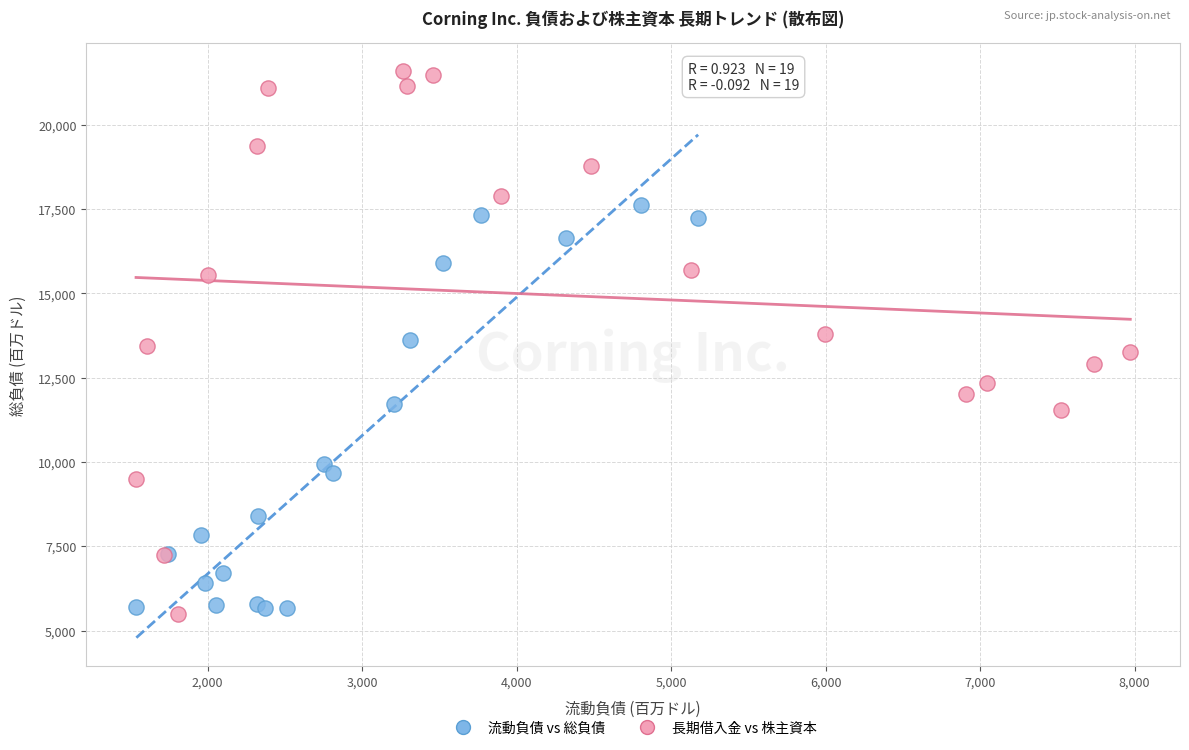

Which series has the largest Y range (max minus min)?

長期借入金 vs 株主資本